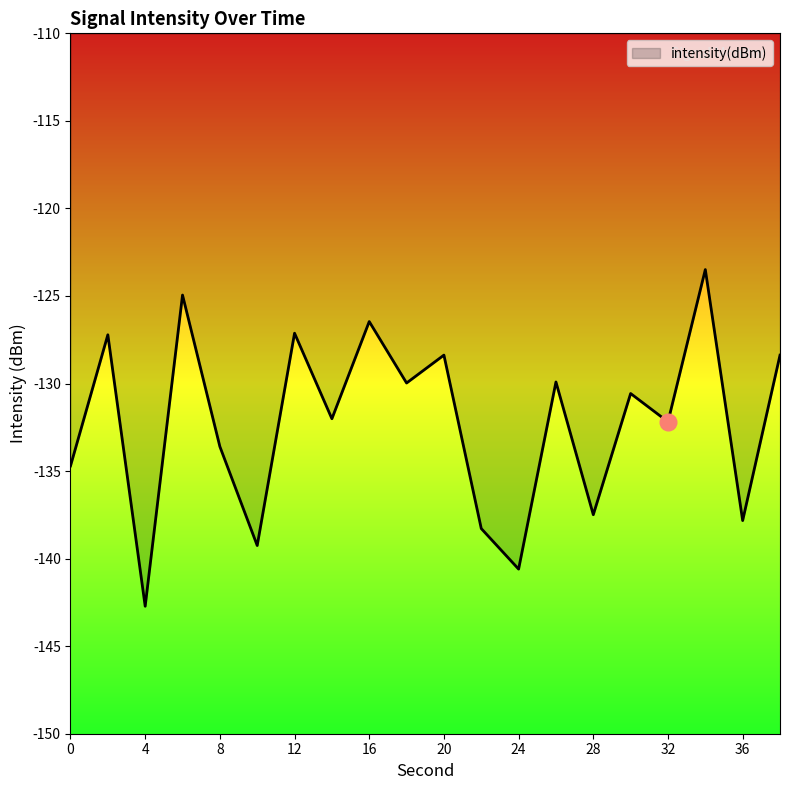

What is the smallest value displayed?

-142.7